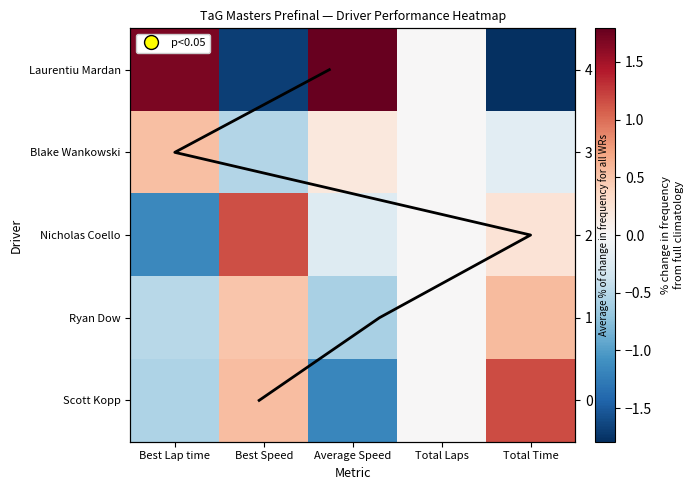

True or false: Laurentiu Mardan has a value of 2.3 at Total Laps.

False